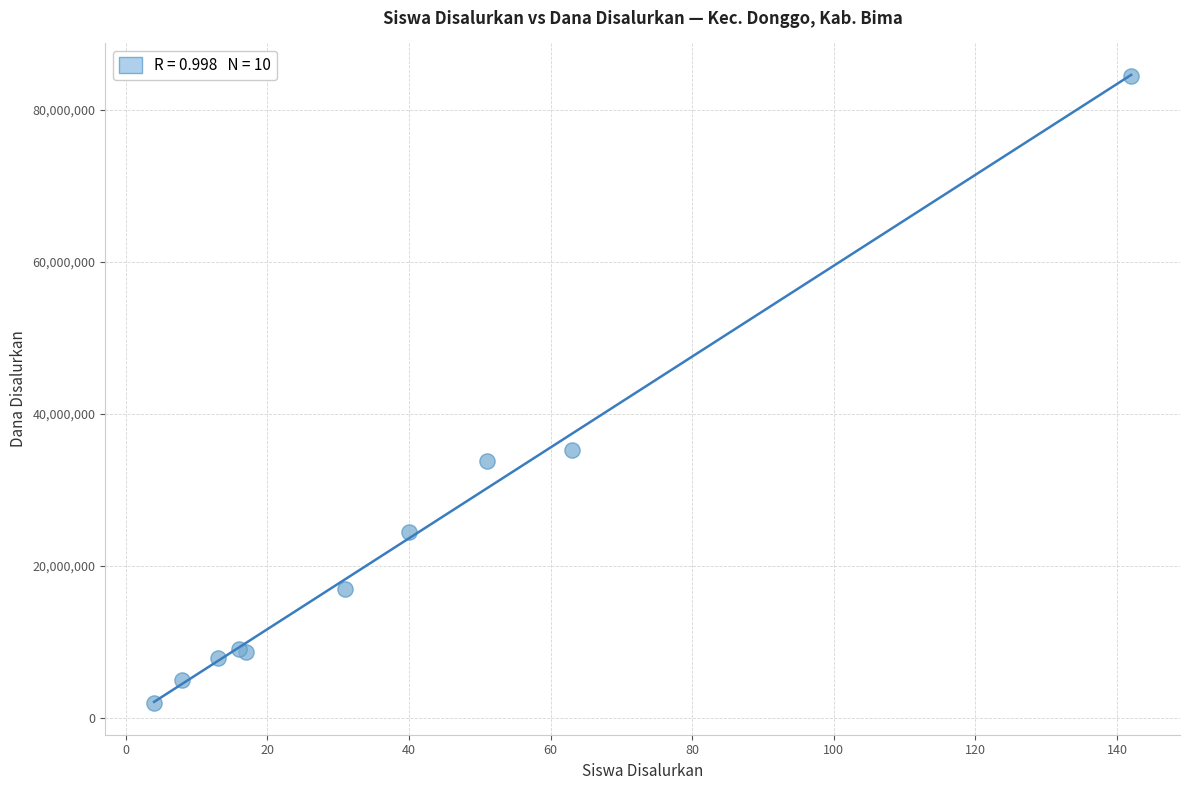

What Y value in the scatter plot is closest to 43125000?

35250000